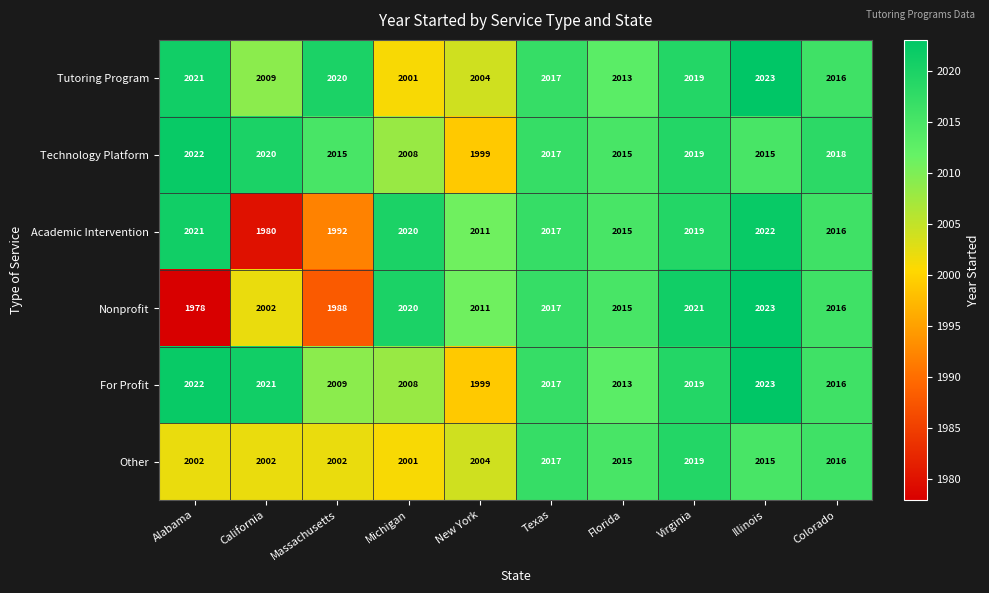

What is the sum of all Other values?

20093